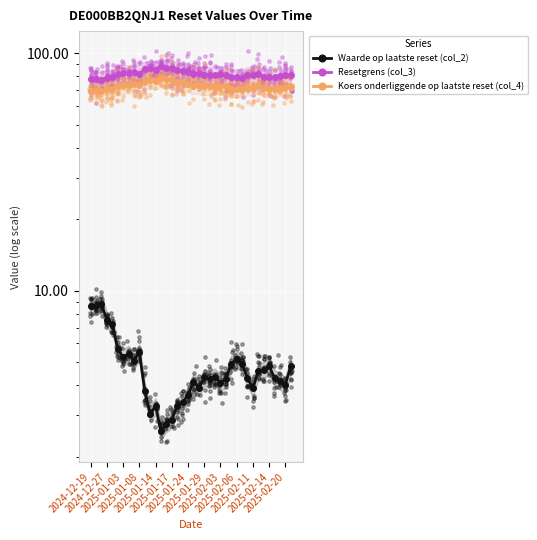

What are all the series names shown in the legend?

Waarde op laatste reset (col_2), Resetgrens (col_3), Koers onderliggende op laatste reset (col_4)